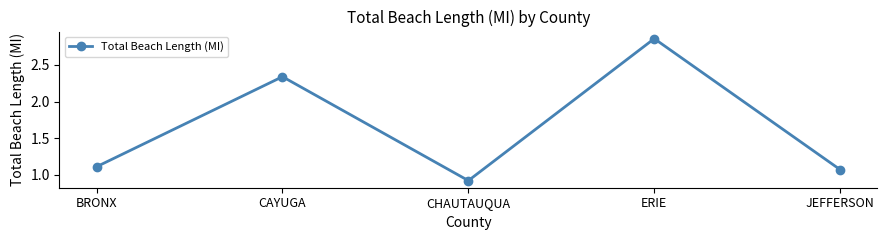

Which label corresponds to the largest value in the chart?

ERIE